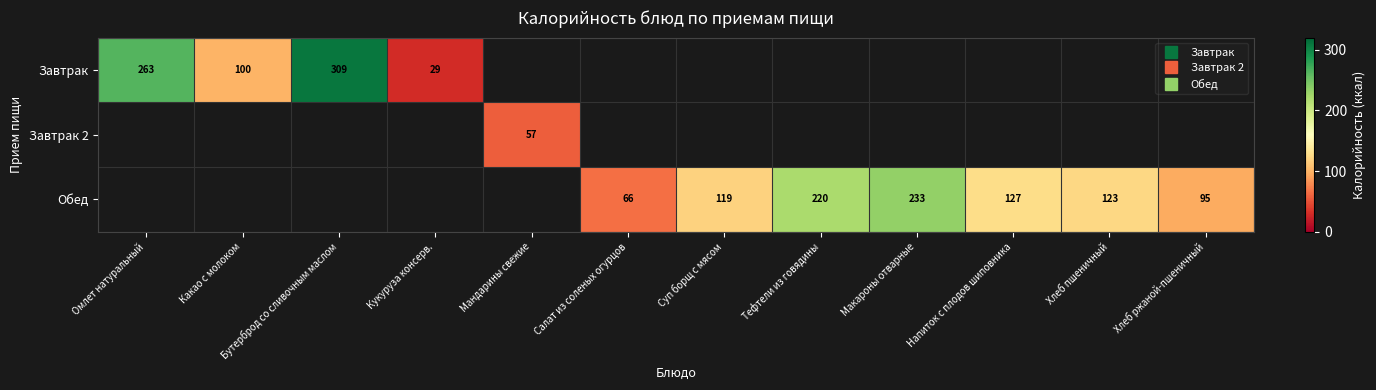

Which label corresponds to the smallest value in the chart?

Кукуруза консерв.